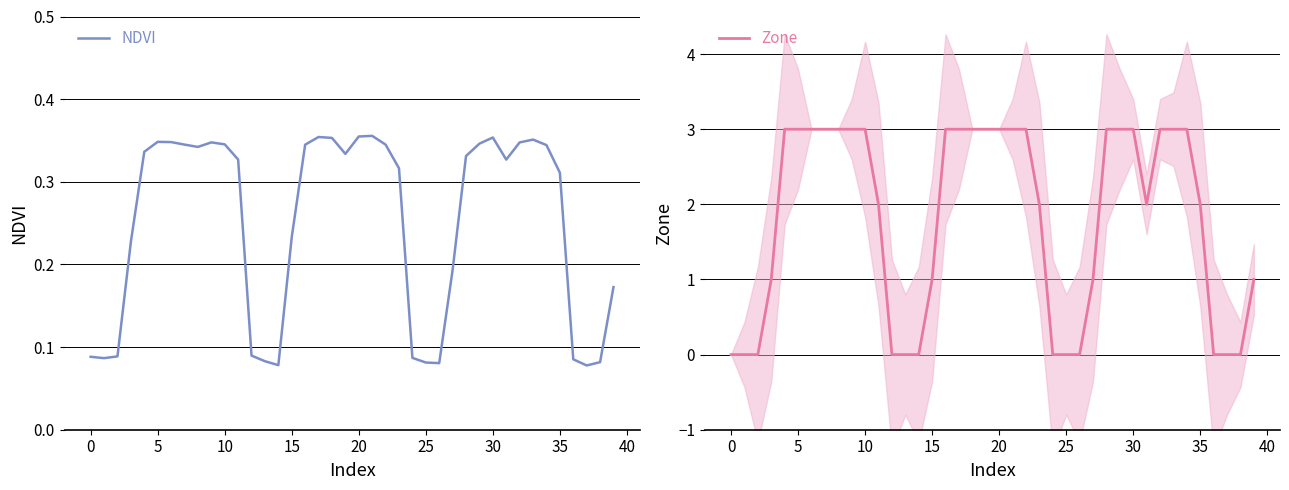

How many NDVI values are between 0 and 1?

40